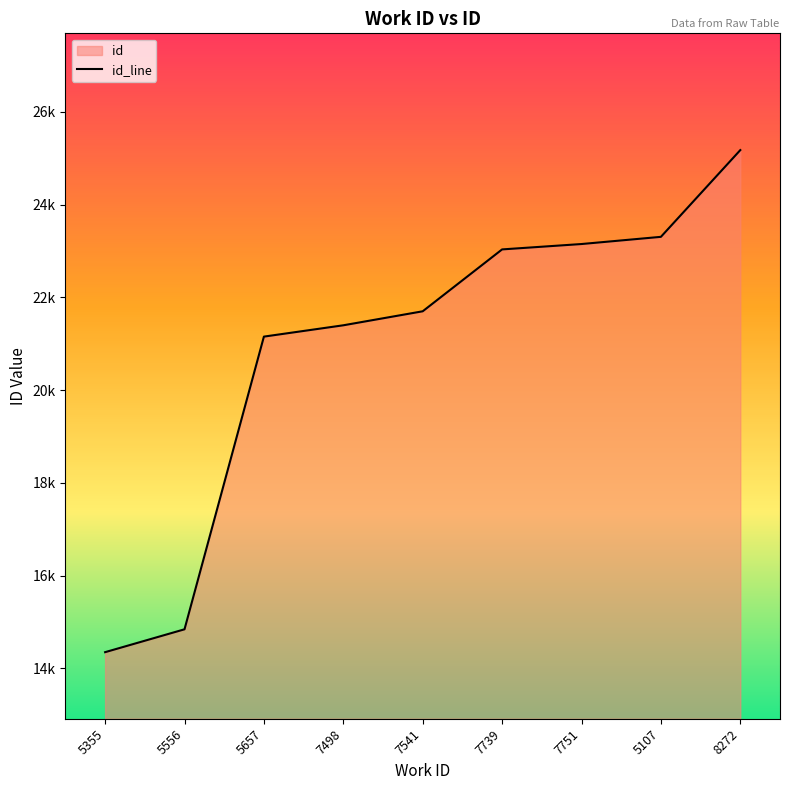

How many categories are shown in the chart?

9